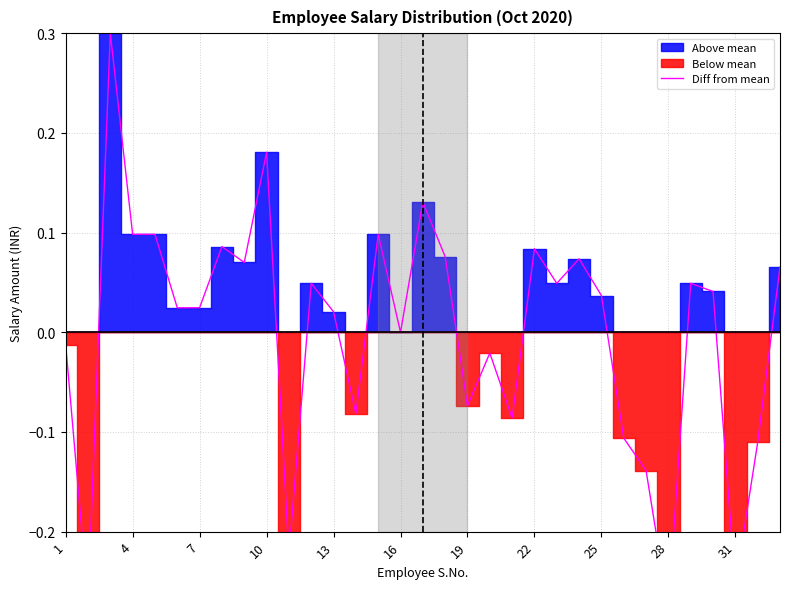

How many data points does each series have?

33